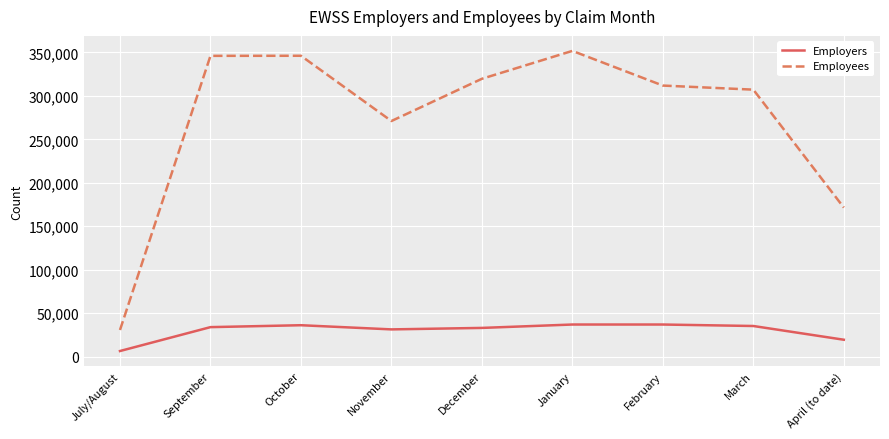

Is the value of Employers at July/August greater than the value of Employees at December?

No